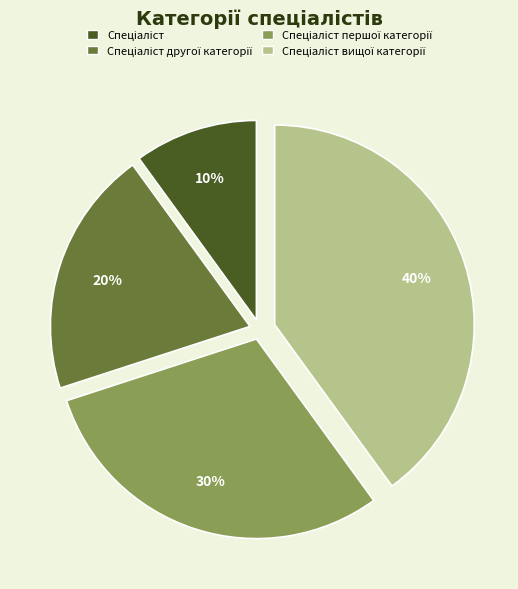

Is there a majority slice in this chart?

No